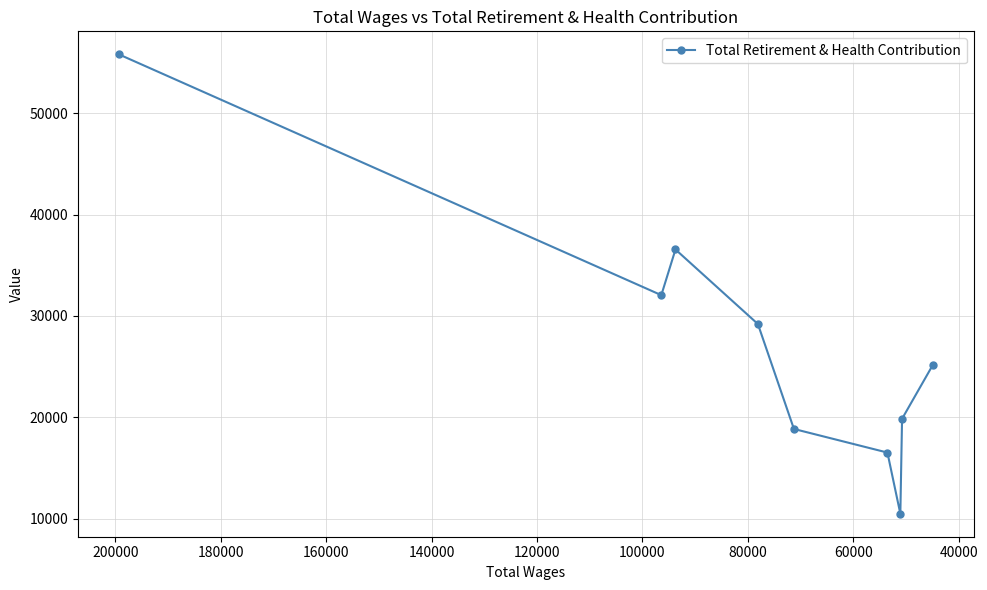

Reading left to right, list all the values displayed in this chart.

55832	32053	36564	29202	18843	16512	10472	19844	25184